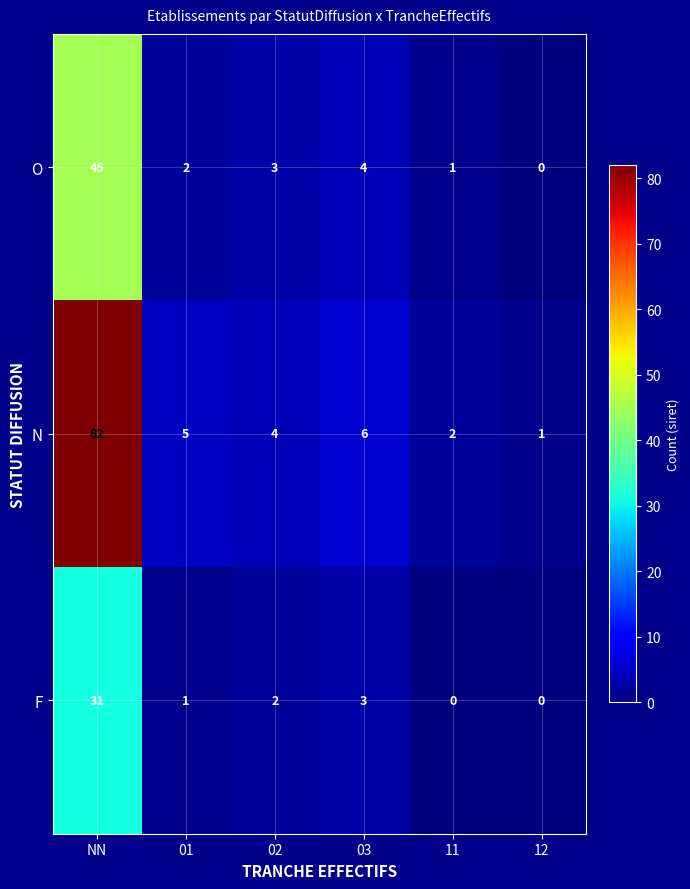

Reading right to left, transcribe all the data shown in this chart.

O: 0	1	4	3	2	45
N: 1	2	6	4	5	82
F: 0	0	3	2	1	31